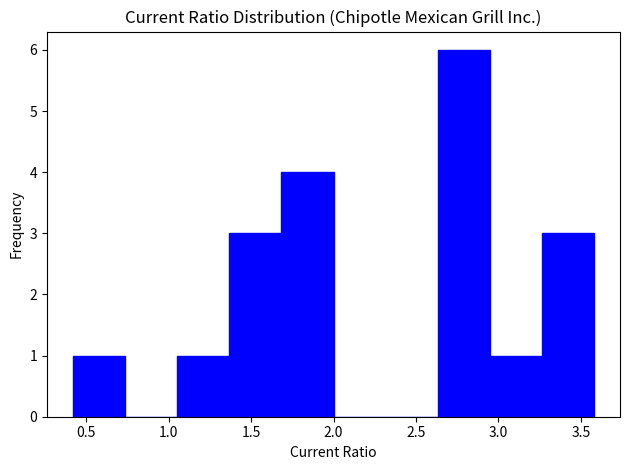

How tall is the bar that spans 0.40 to 0.75 on the x-axis? Neither the bar edges nor the heights are printed on the chart, so give them approximately, as read against the axes.

1